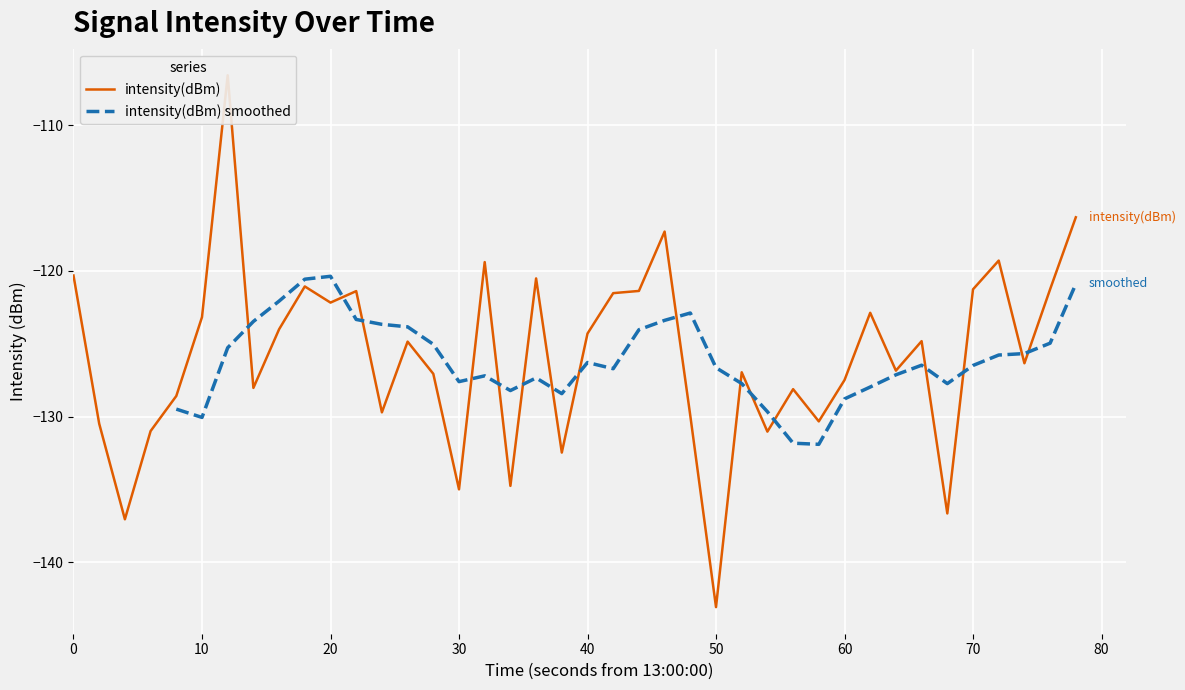

What is the highest value of the intensity(dBm) smoothed series?

-120.4